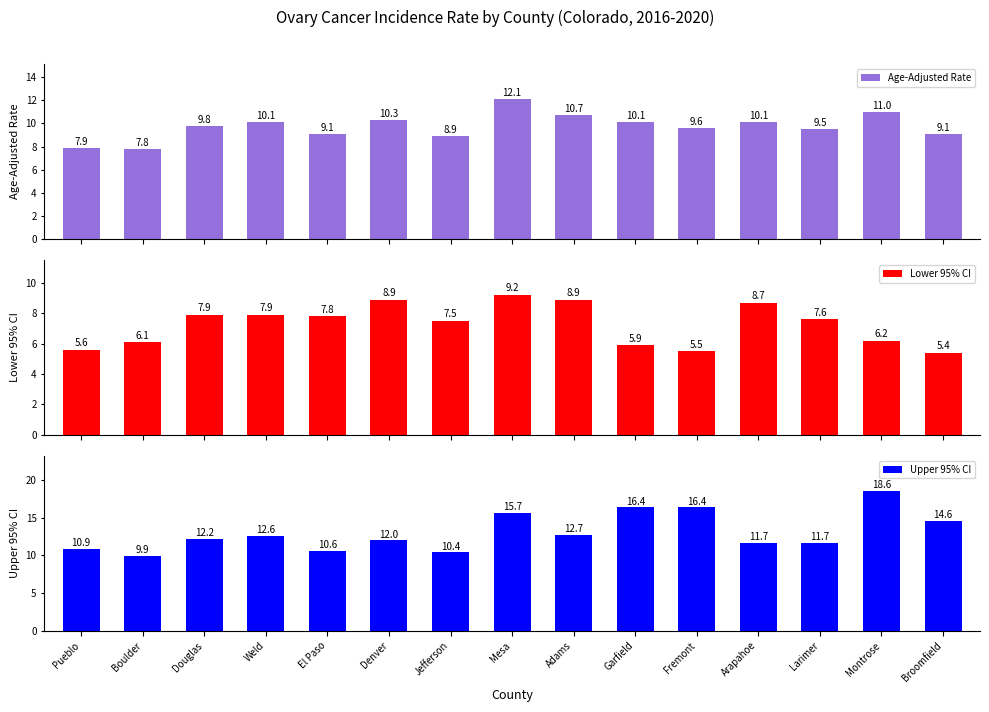

How many bars are there in total?

45